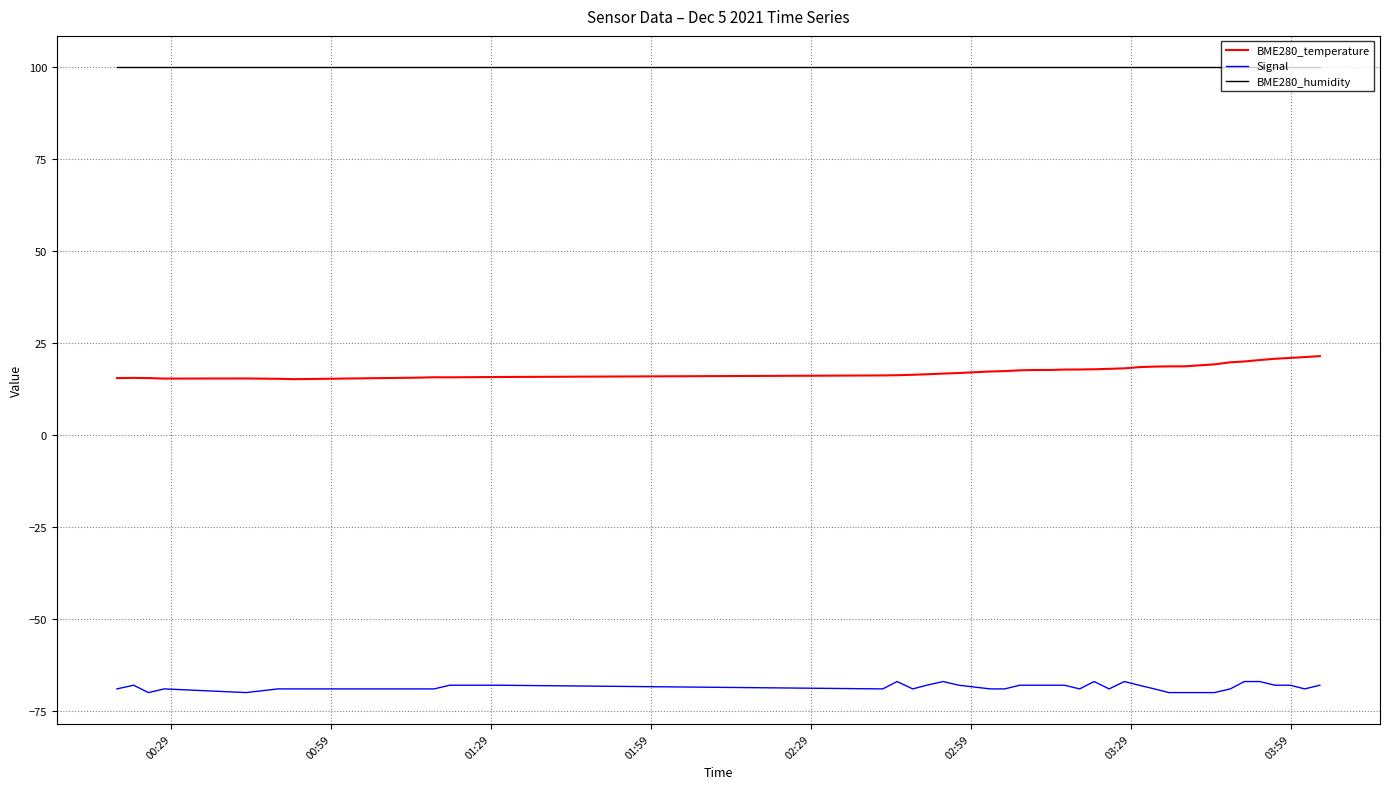

Which series has the largest total across all categories?

BME280_humidity